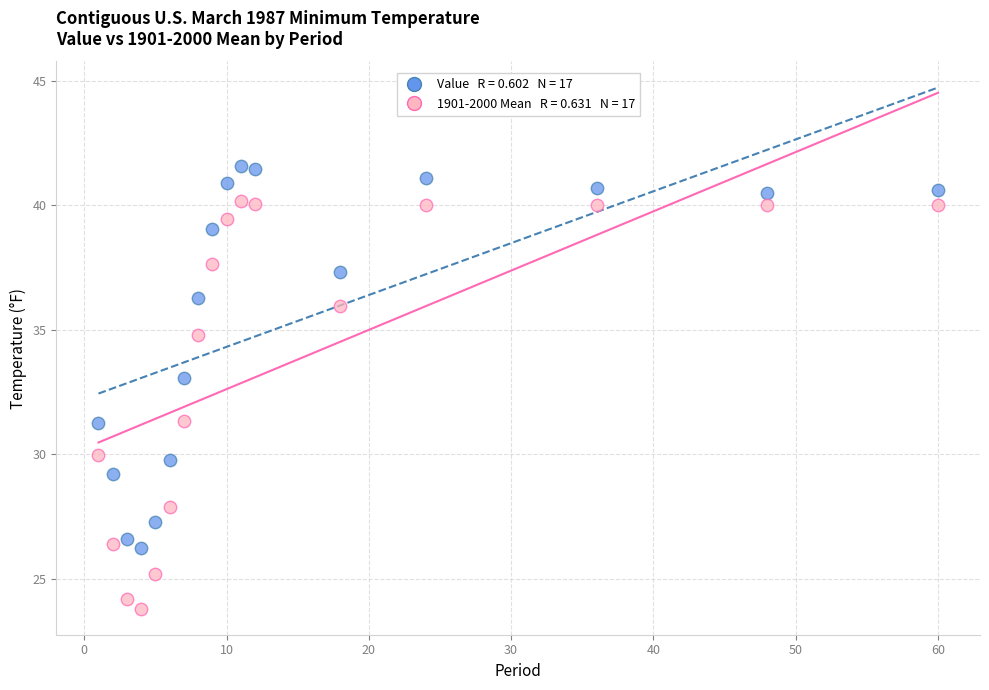

Across all data points, what is the range of X values (max minus min)?

59.0